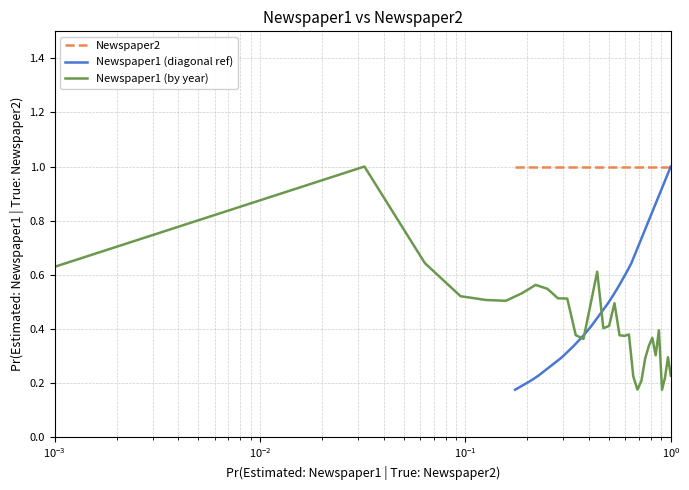

What is the highest value of the Newspaper2 series?

1.0